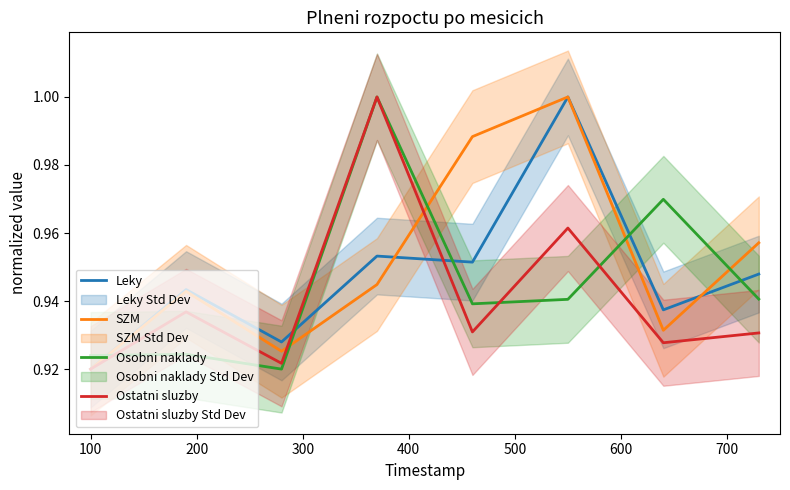

How many intersections are there between Leky and Osobni naklady?

5